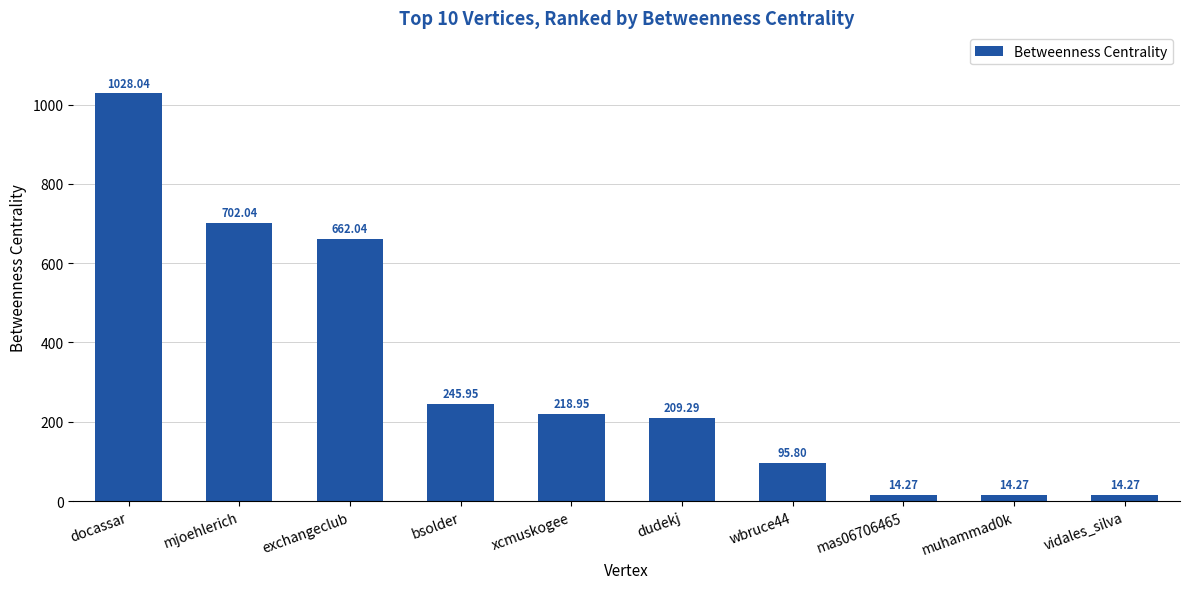

How many data points are less than 218?

5